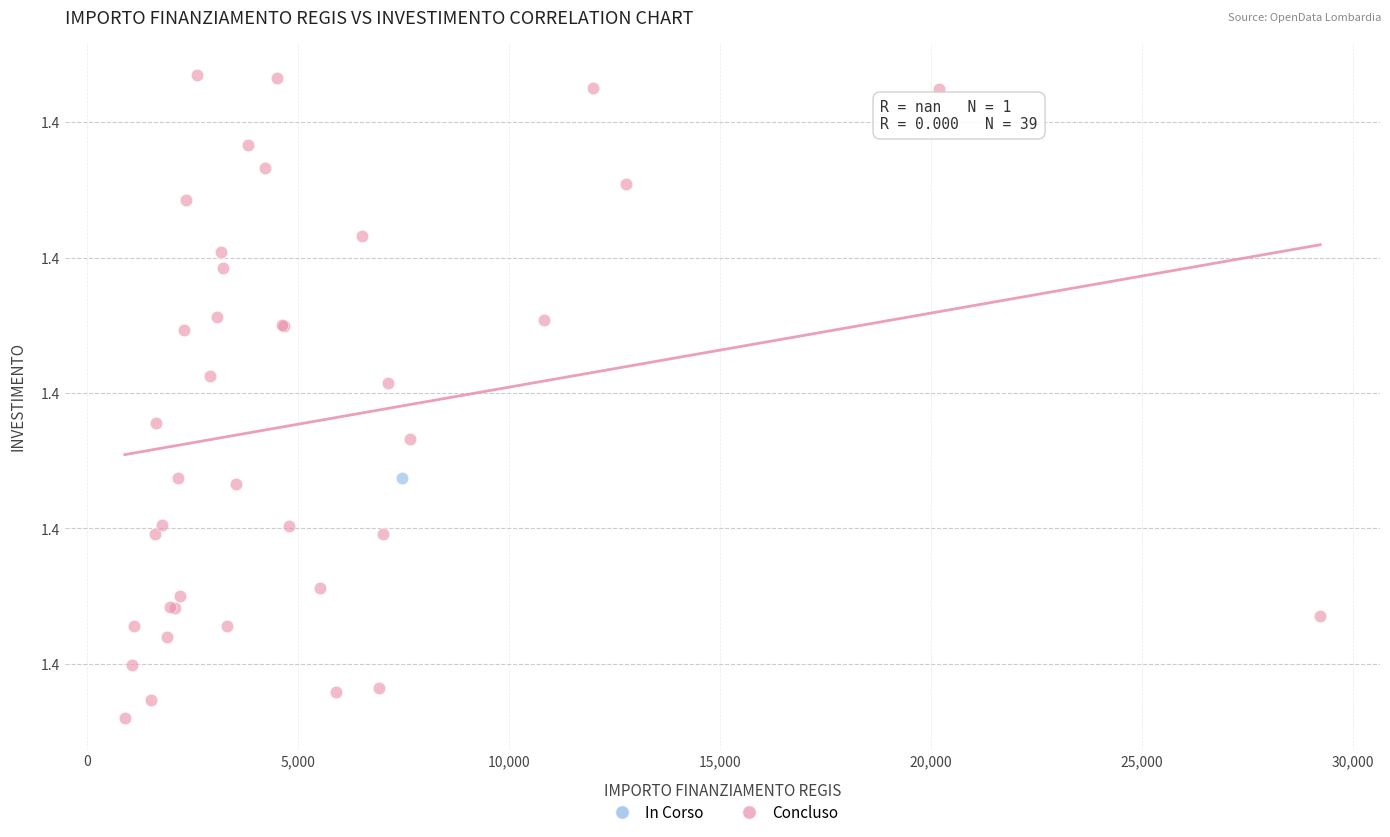

What are all the series names shown in the legend?

In Corso, Concluso